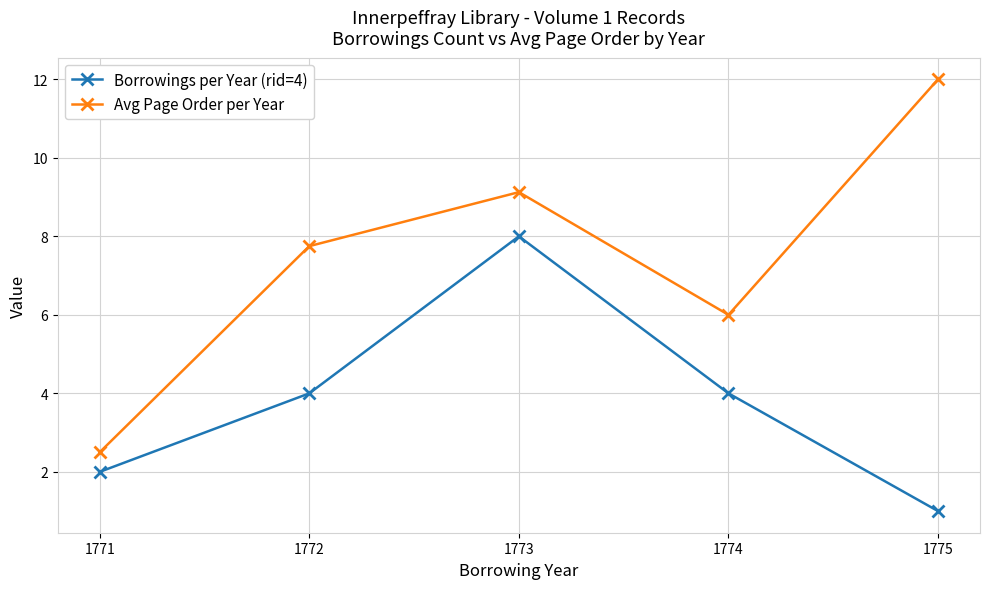

What is the difference between the highest and lowest values at 1774?

2.0